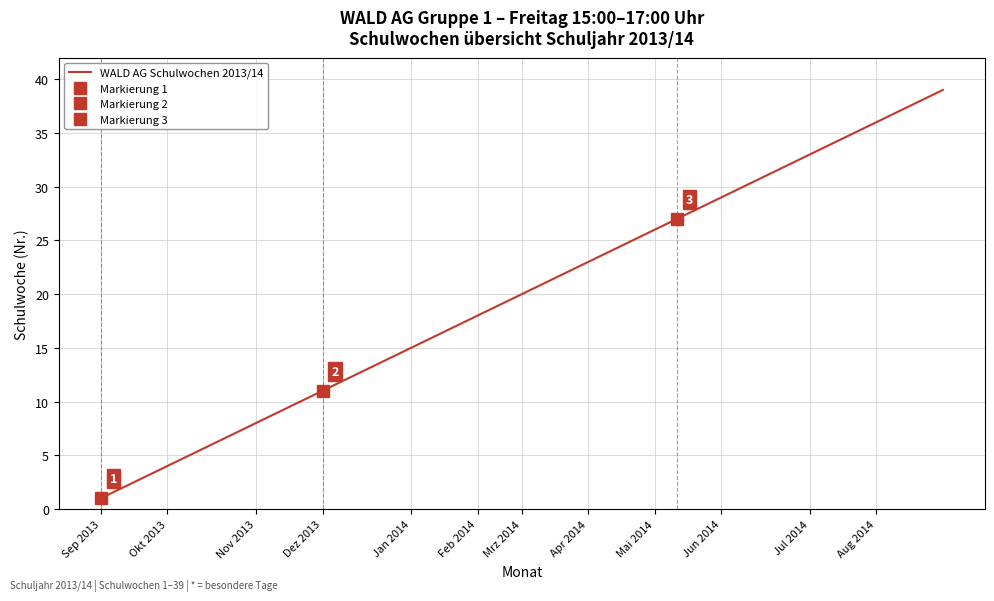

Which label corresponds to the smallest value in the chart?

Sep 2013